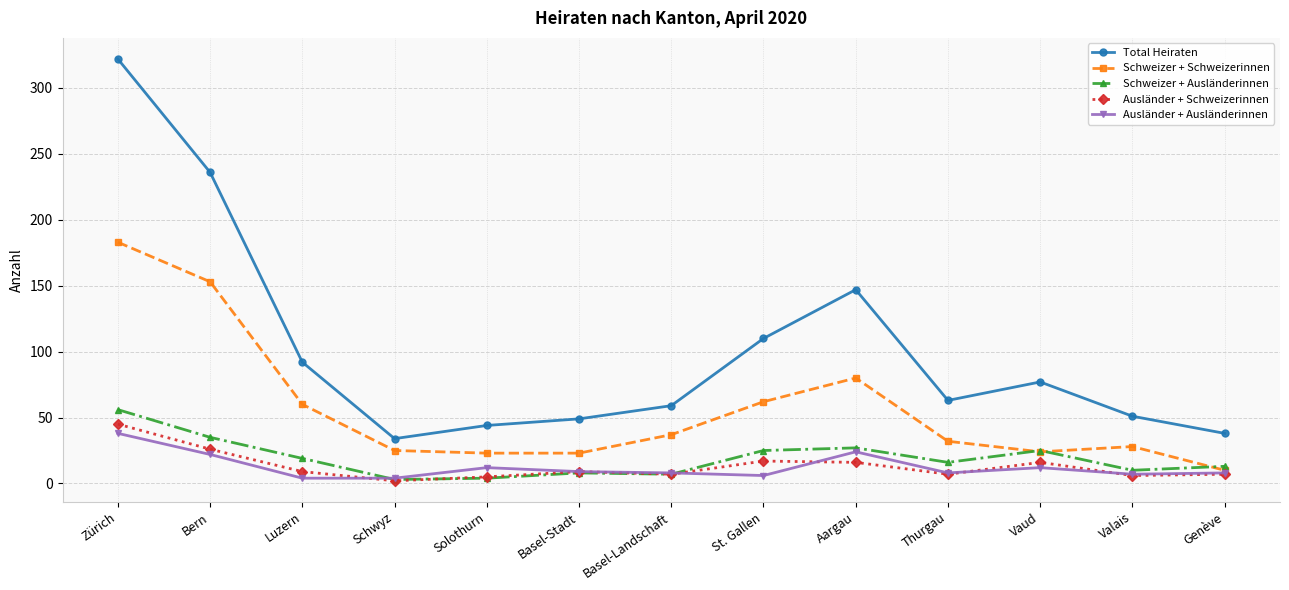

Which series has the largest total across all categories?

Total Heiraten